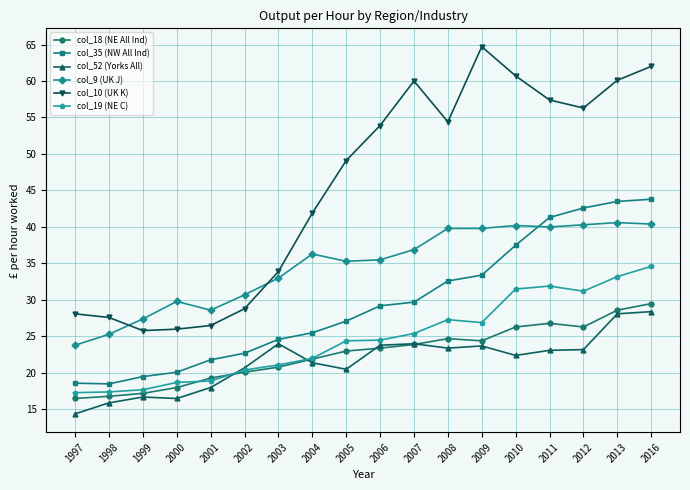

What is the average value of the col_10 (UK K) series?

45.4